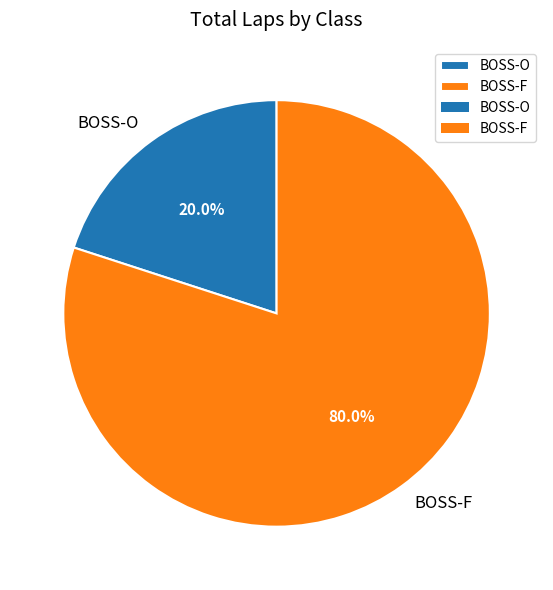

What is the smallest slice in the pie chart?

BOSS-O